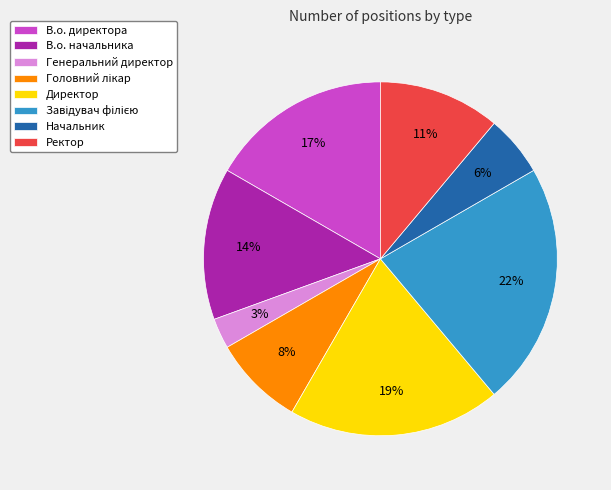

True or false: Начальник accounts for 1% of the total.

False